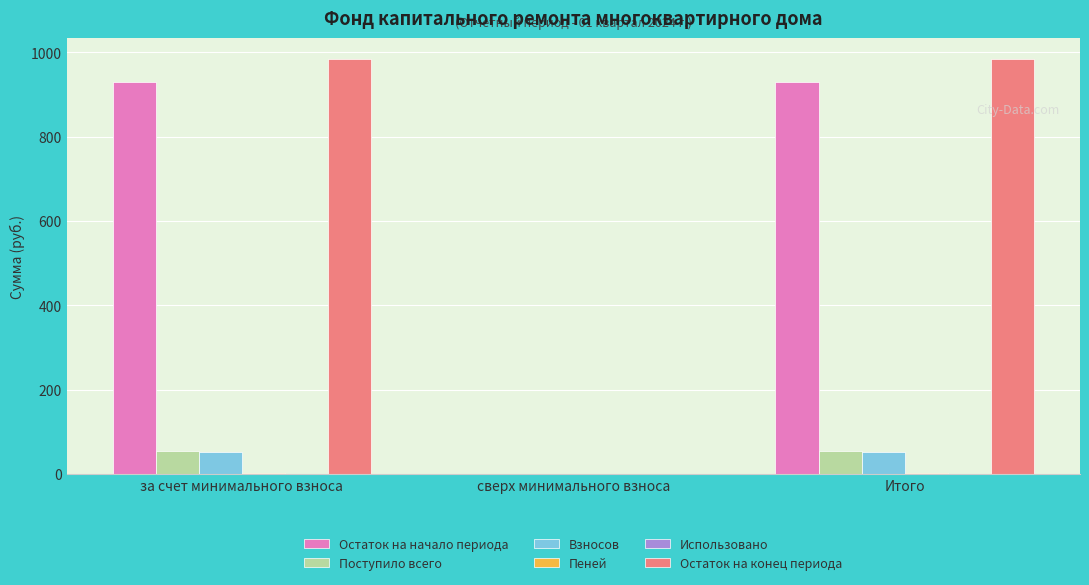

Is the value of Поступило всего at за счет минимального взноса greater than the value of Остаток на конец периода at Итого?

No